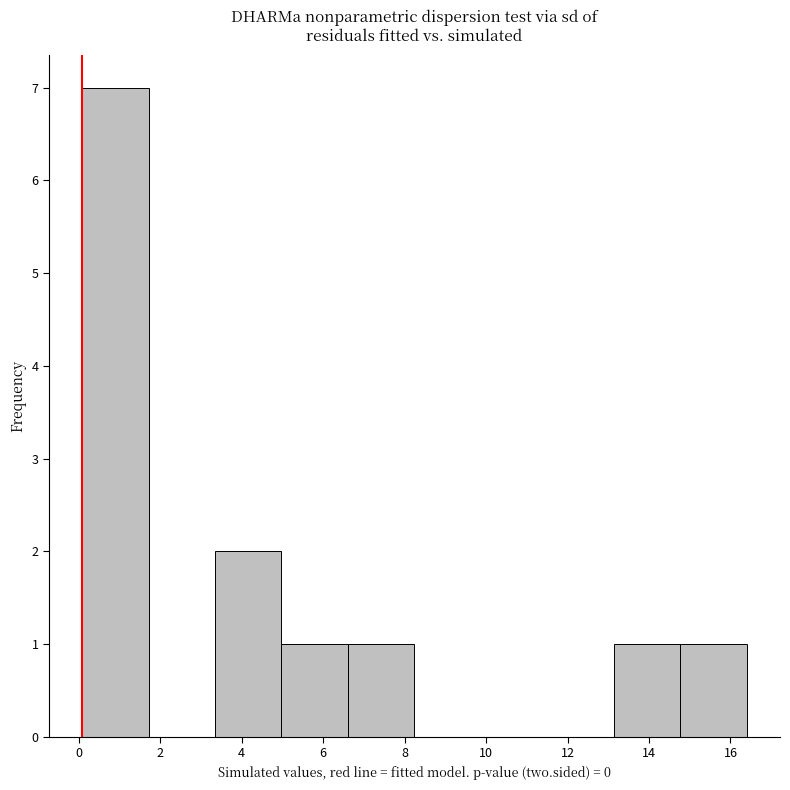

Reading left to right, list every bar in this chart as the range it spans on the x-axis followed by its height. Neither the bar edges nor the heights are printed on the chart, so give them approximately, as read against the axes.

0.0 to 1.8: 7
1.8 to 3.4: 0
3.4 to 5.0: 2
5.0 to 6.6: 1
6.6 to 8.2: 1
8.2 to 9.8: 0
9.8 to 11.6: 0
11.6 to 13.2: 0
13.2 to 14.8: 1
14.8 to 16.4: 1